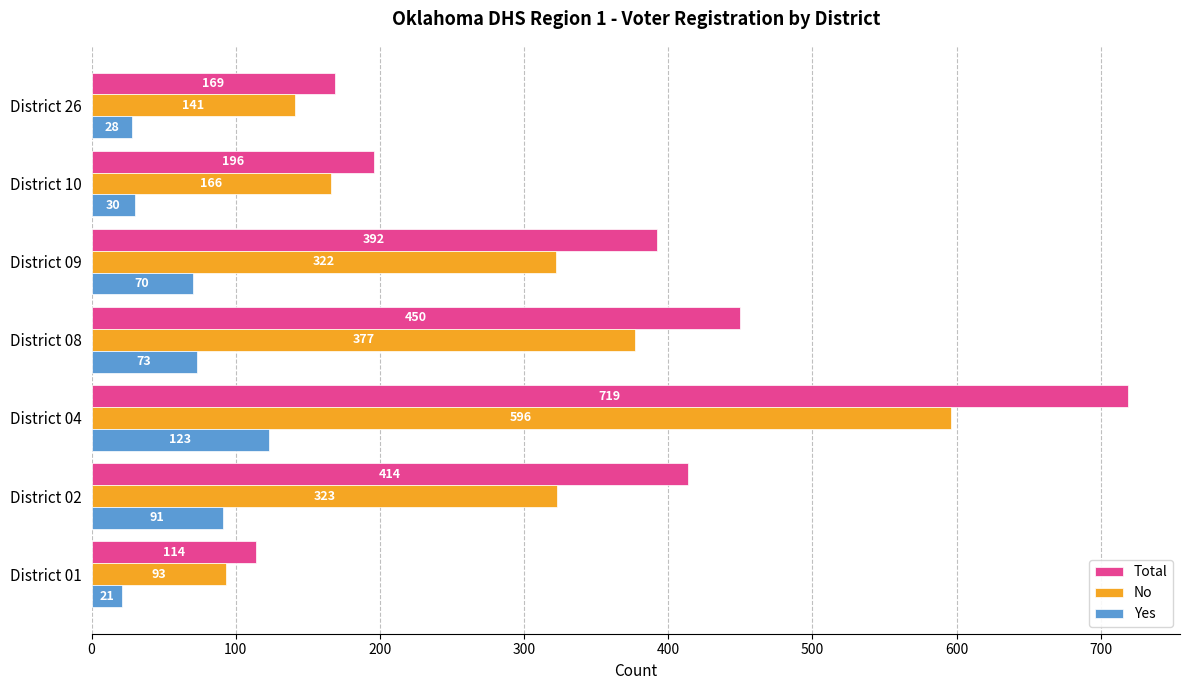

At which label does Total reach its peak?

District 04